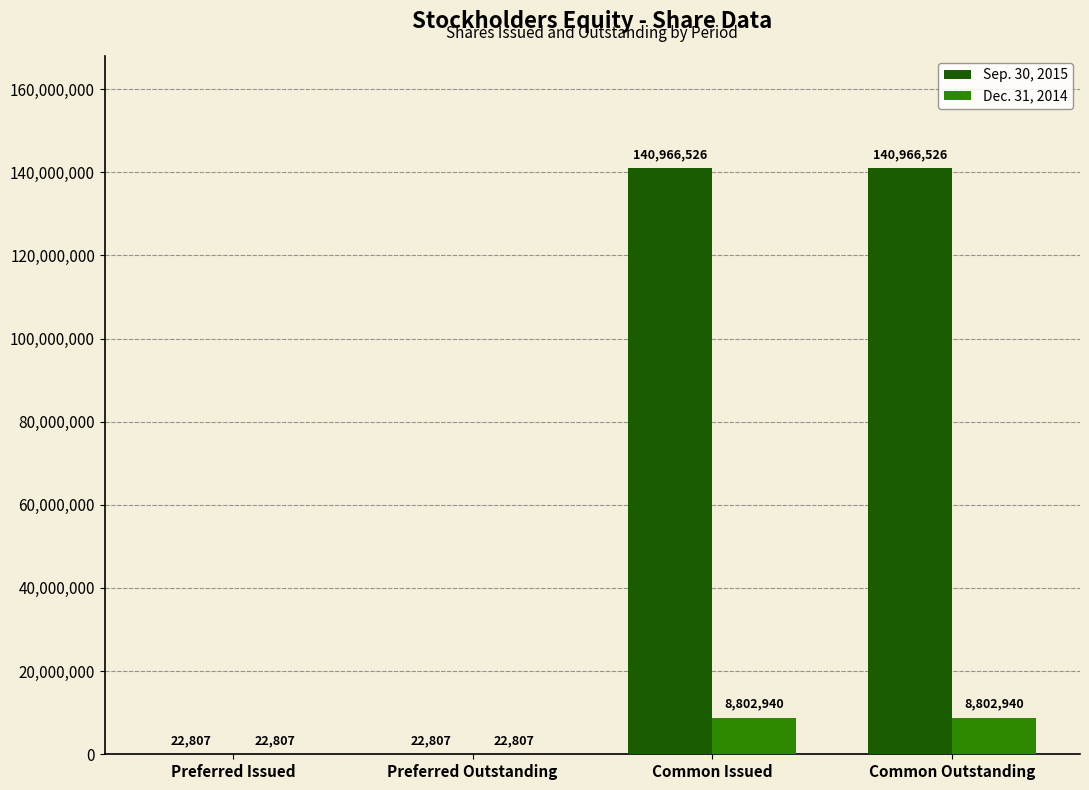

How many categories are shown in the chart?

4